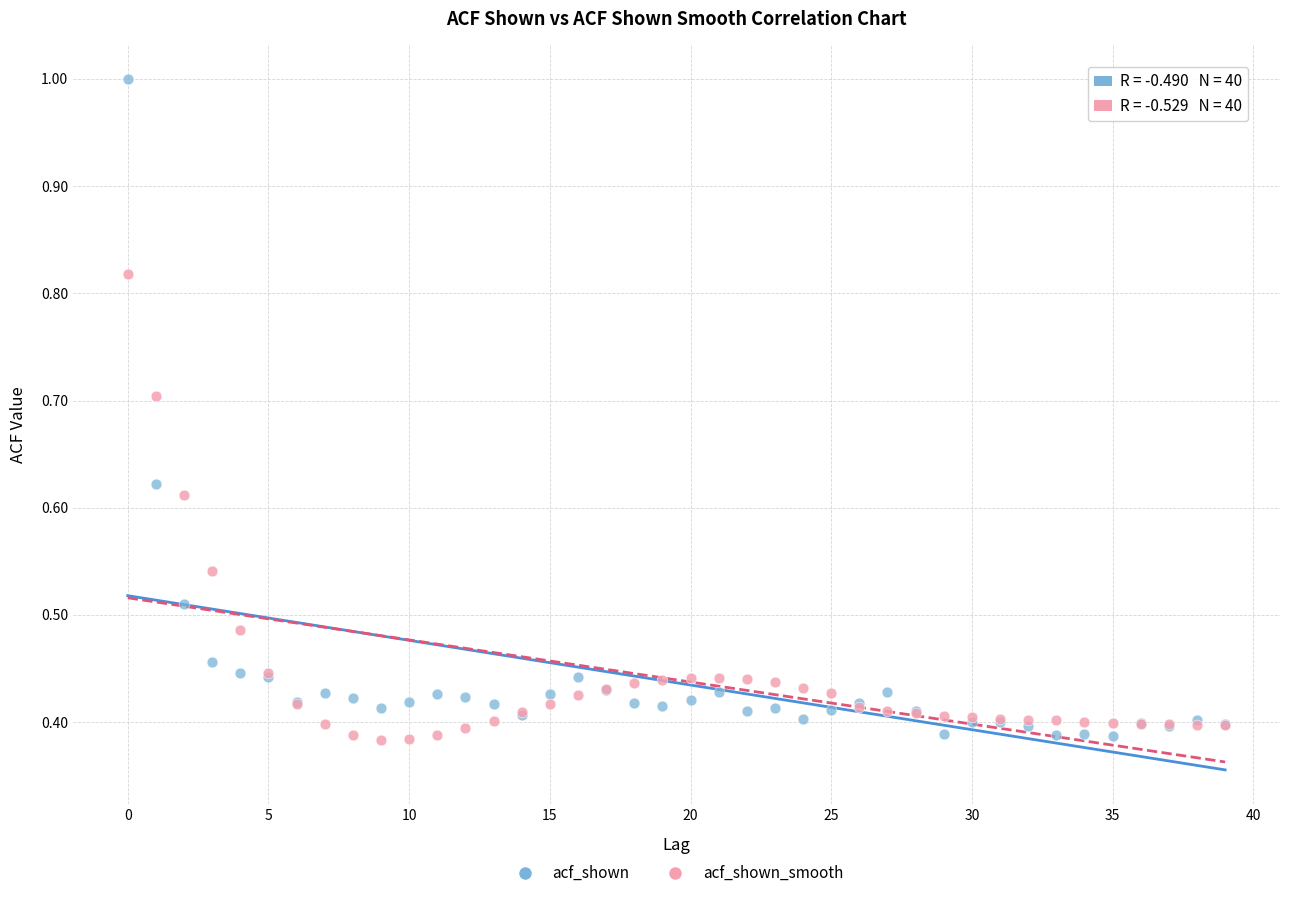

Which series has the widest spread of Y values?

acf_shown